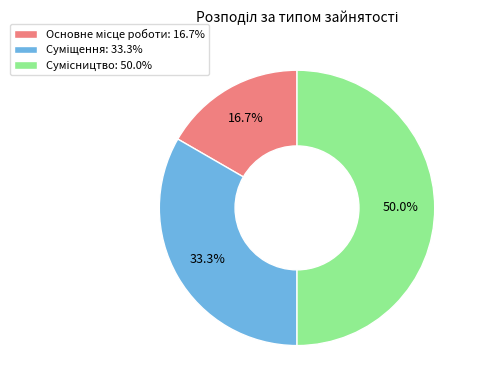

To the nearest percent, what is the combined percentage of Суміщення and Сумісництво?

83%